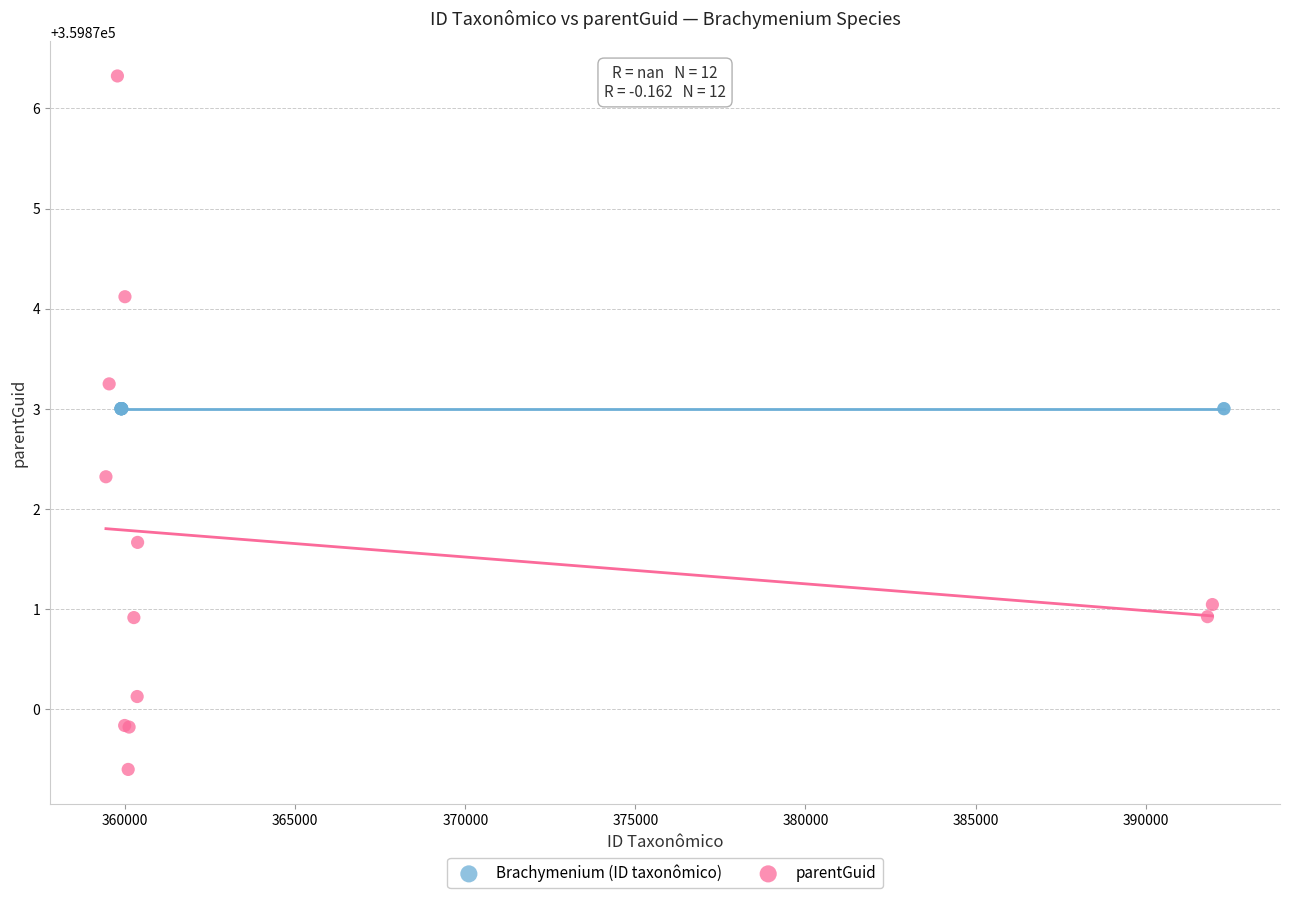

Which series contains the lowest Y value?

parentGuid